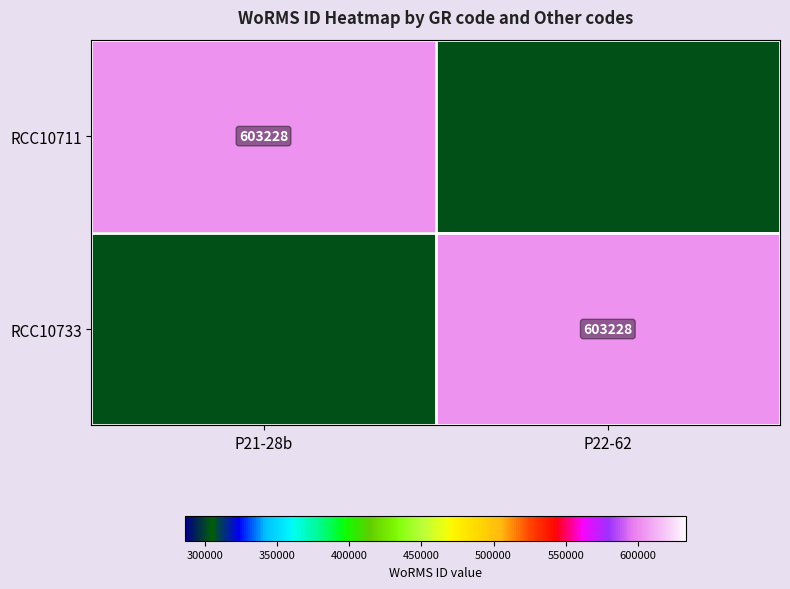

Is it true that RCC10733 equals 603228 at P22-62?

True